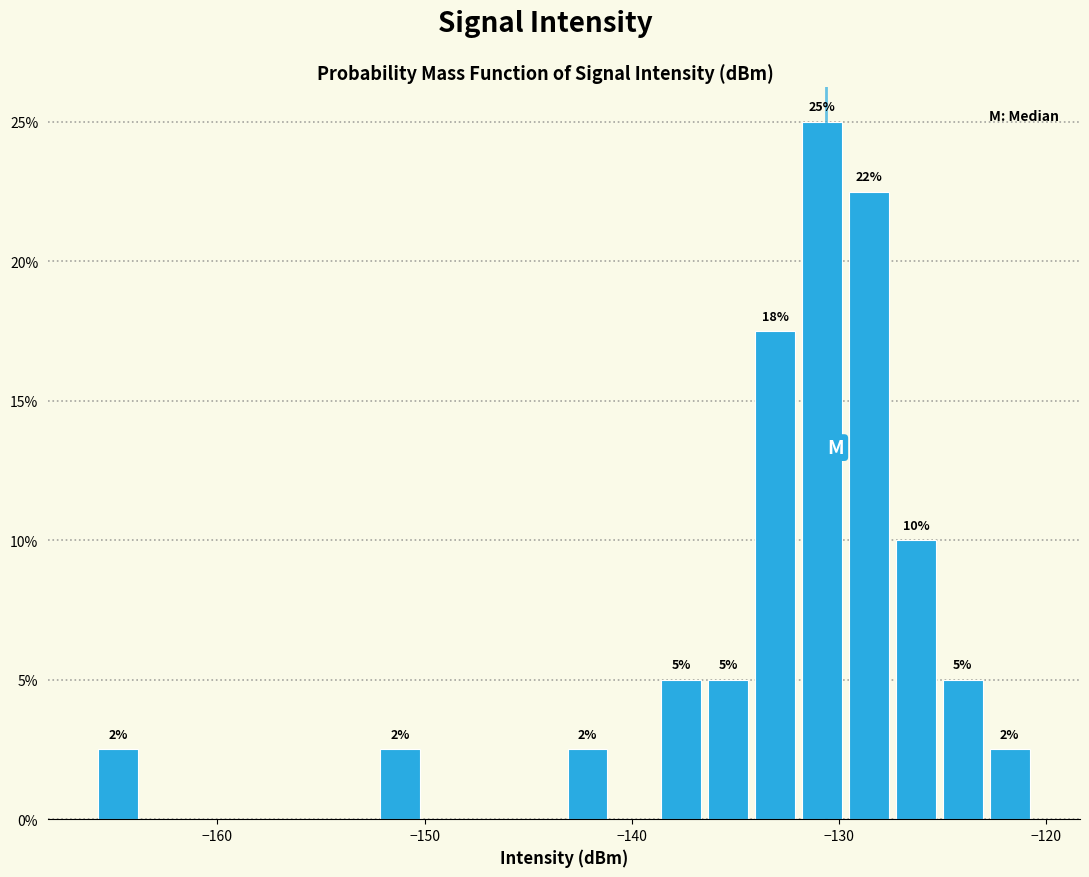

Read against the x-axis, roughly where is the centre of the tallest bar?

-131